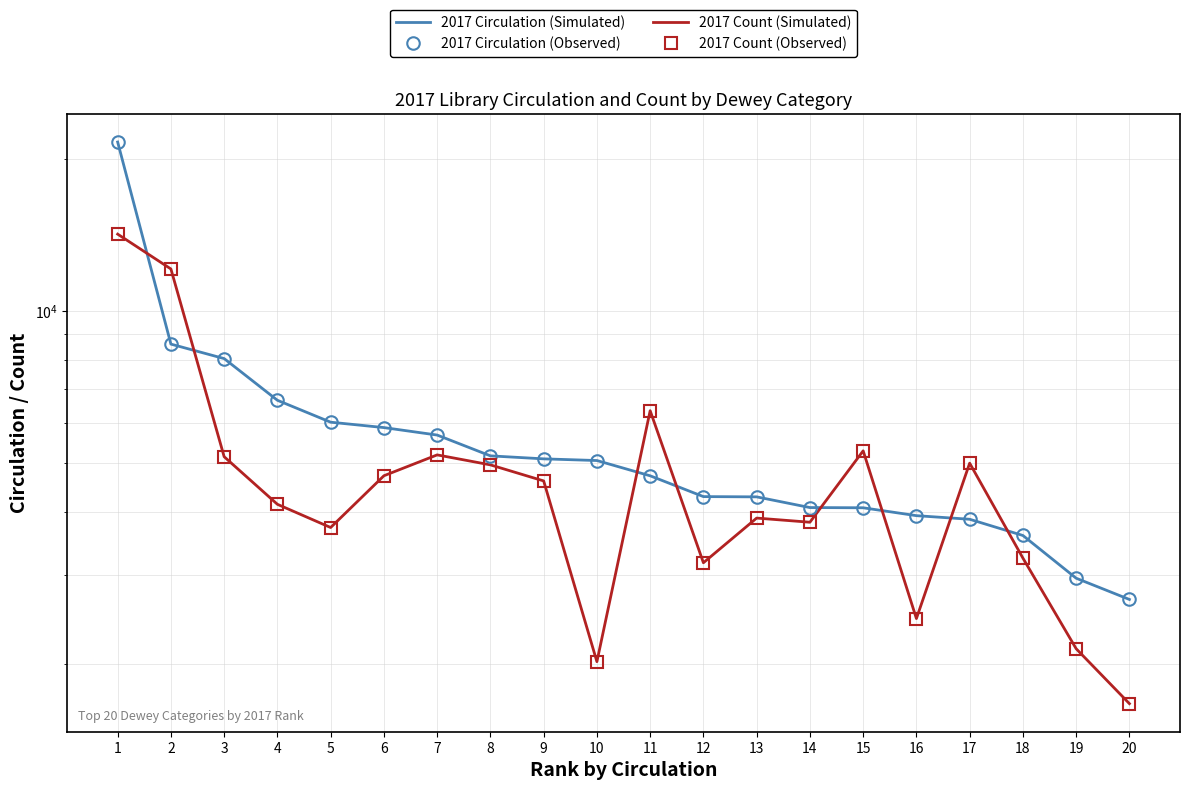

Where does the 2017 Circulation (Observed) series first go above 5057?

1